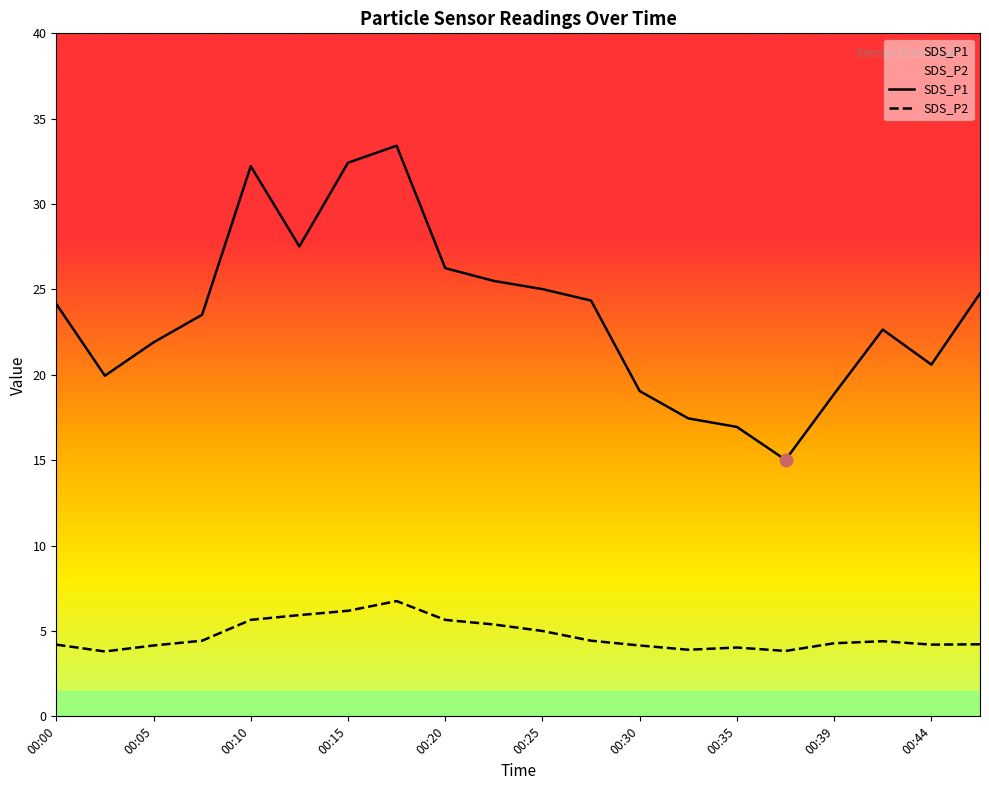

Which series contains the lowest Y value?

SDS_P2